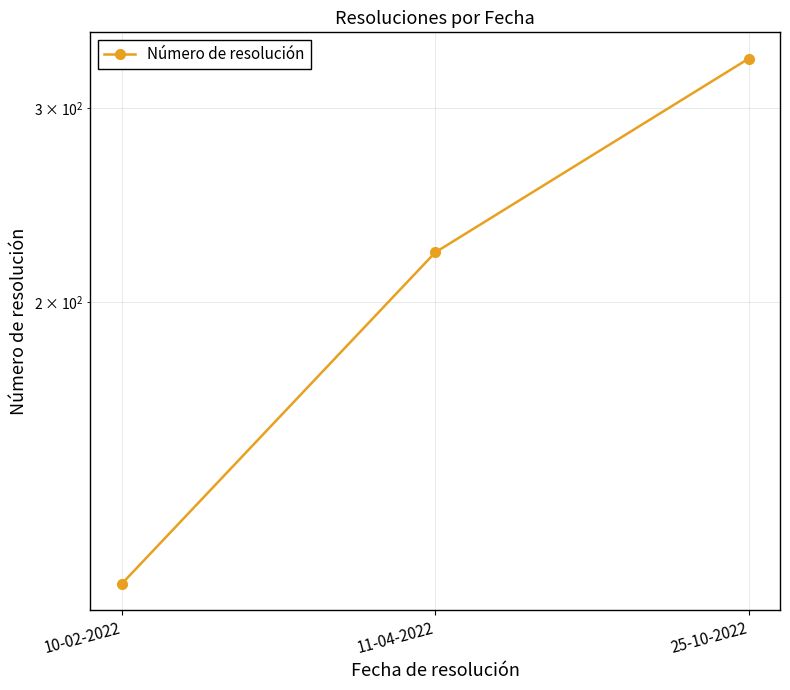

What is the minimum value shown in the chart?

111